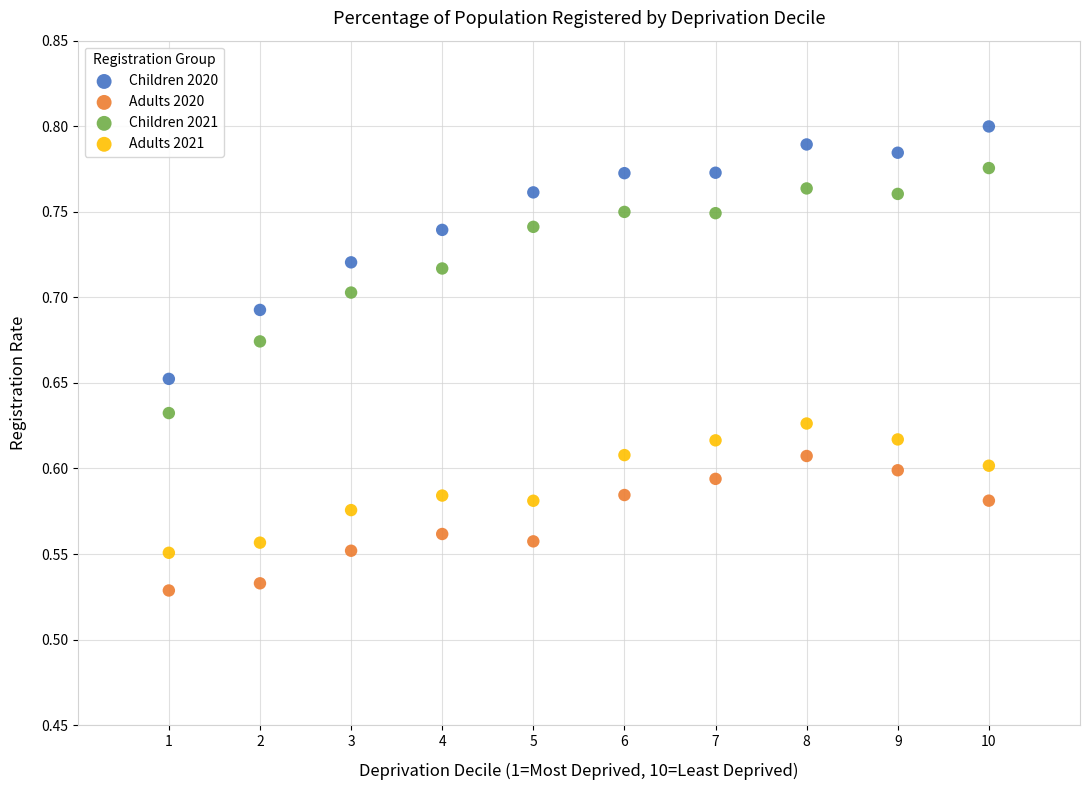

Which series has the largest Y range (max minus min)?

Children 2020